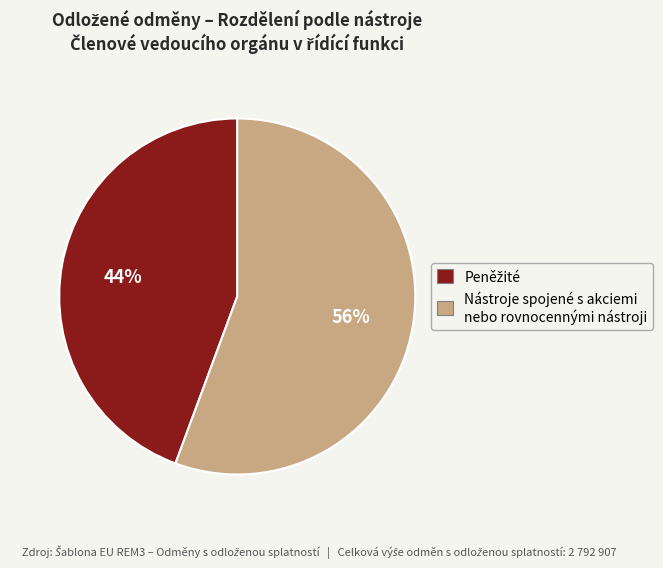

What percentage is the Nástroje spojené s akciemi nebo rovnocennými nástroji slice, to the nearest percent?

56%